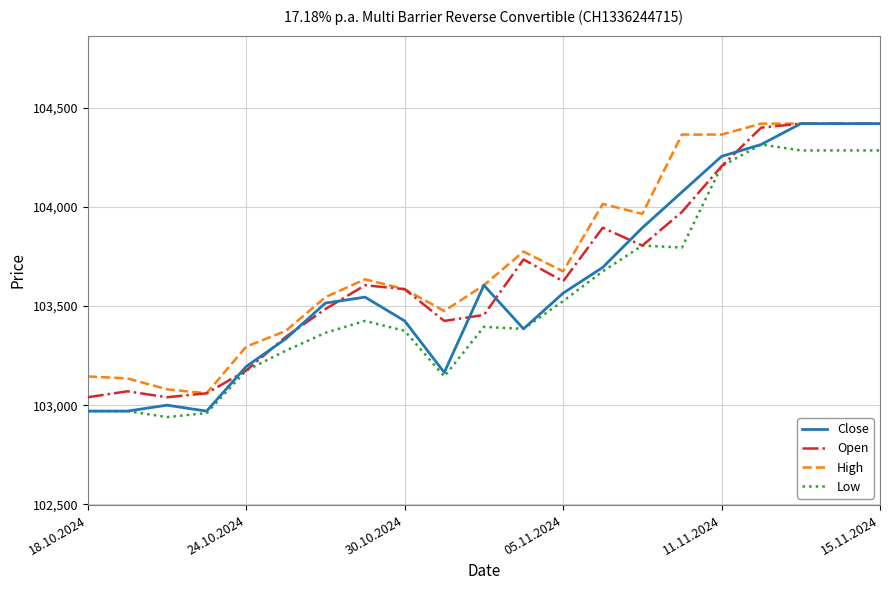

How many lines are shown in the chart?

4